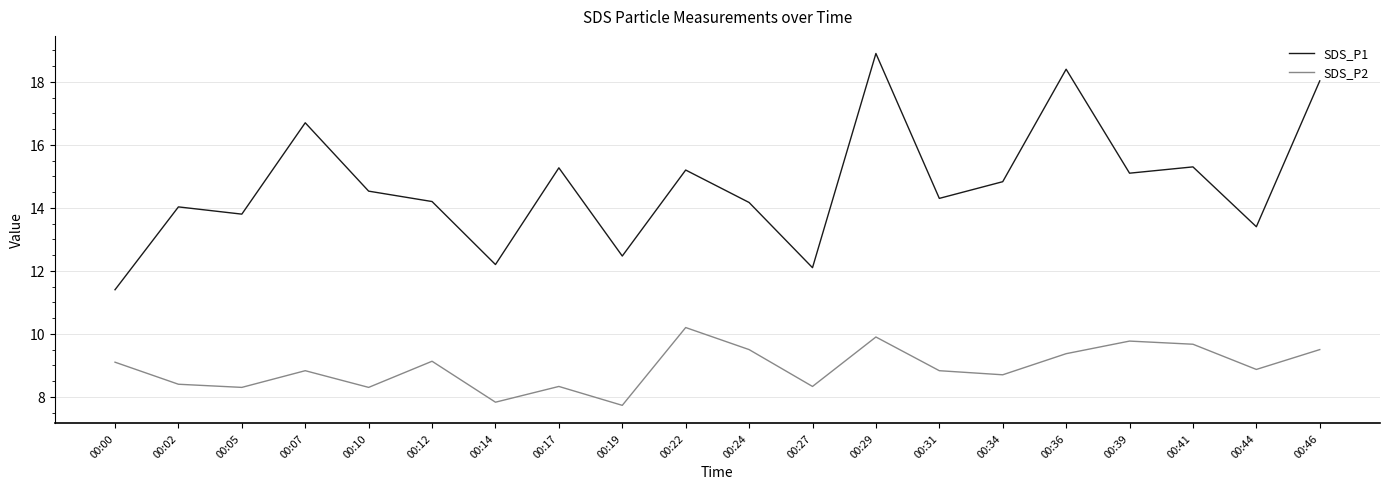

What is the lowest value of the SDS_P1 series?

11.4